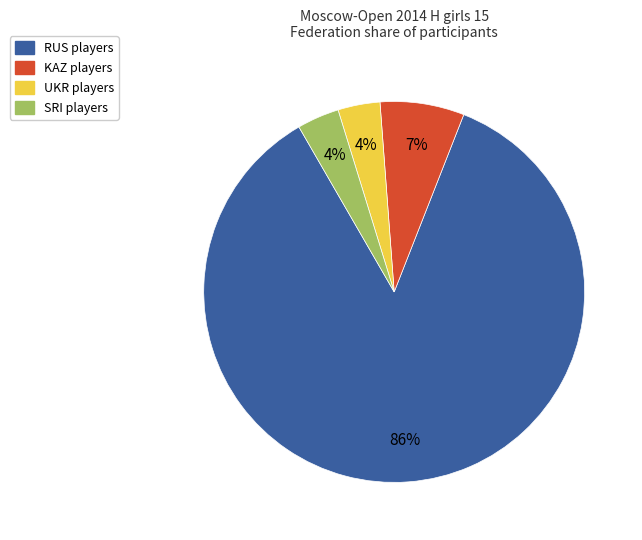

To the nearest percent, what is the combined percentage of SRI and KAZ?

11%